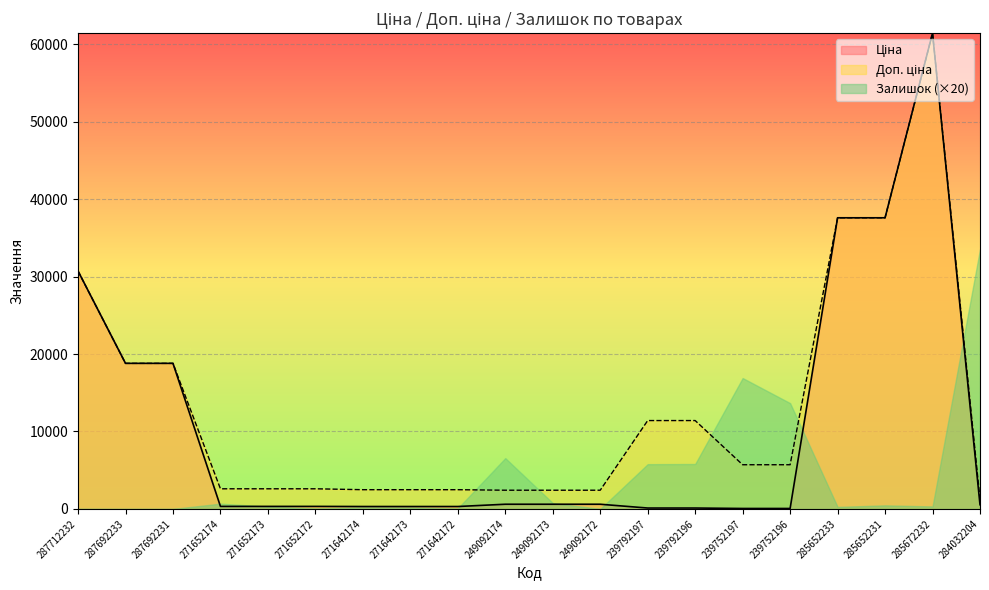

Where does the Ціна series first go above 539?

287712232